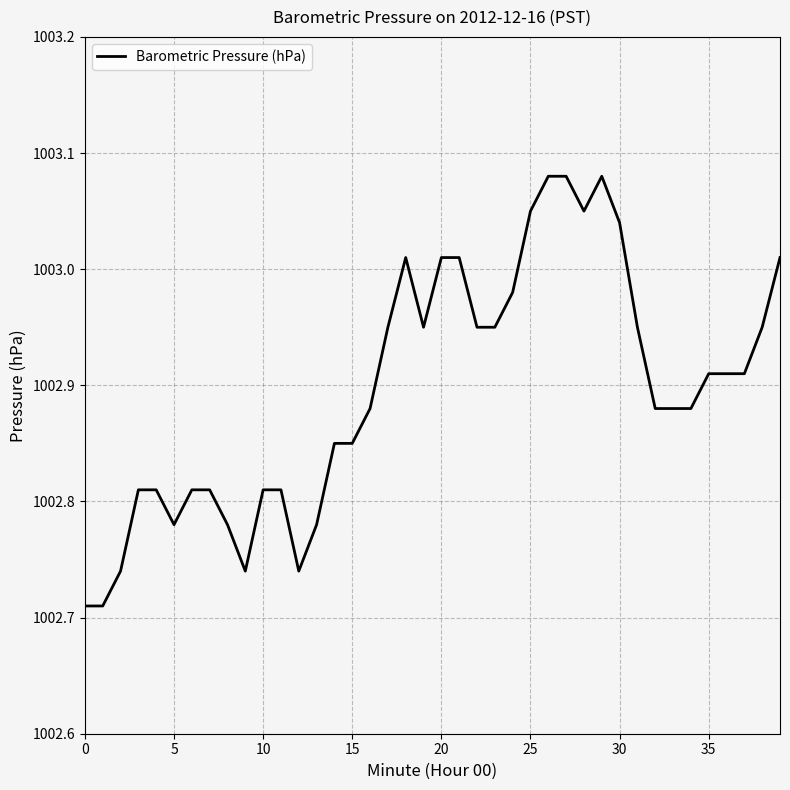

What is the difference between the maximum and minimum values?

0.4